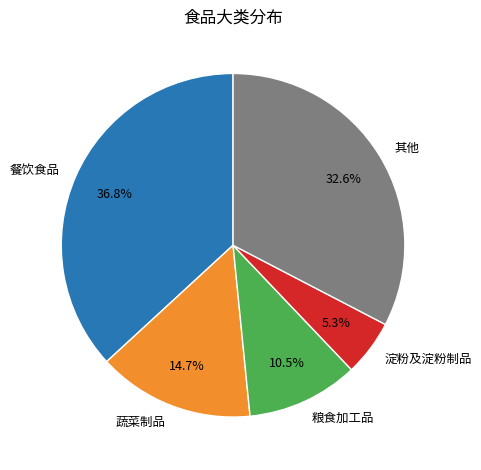

Which slice is the largest?

餐饮食品